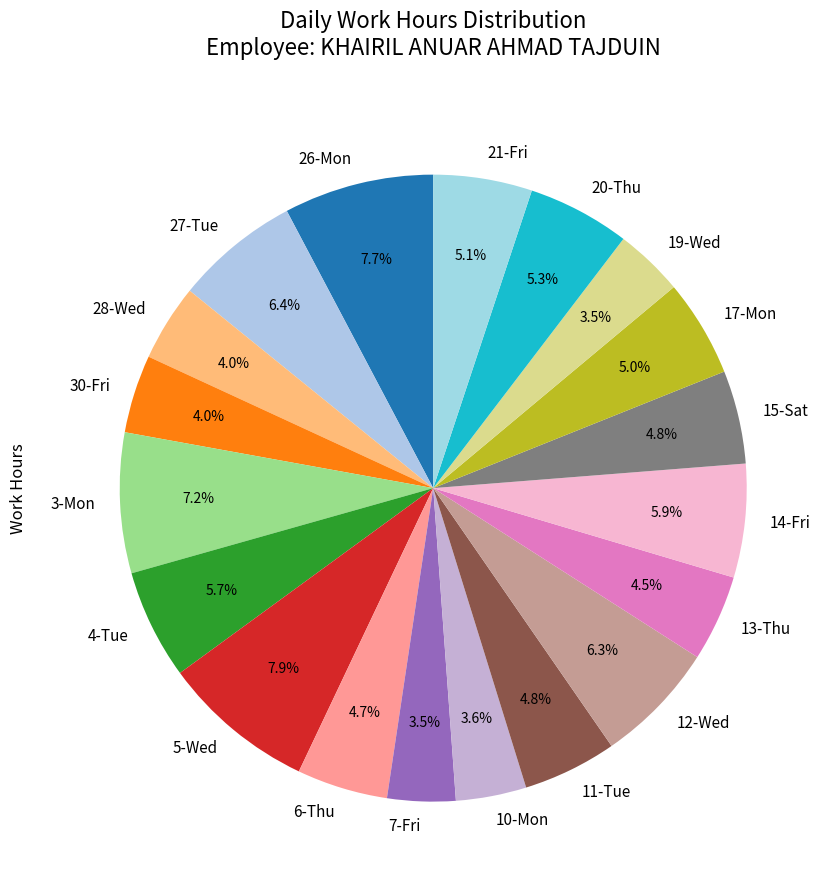

Count the number of slices in the pie.

19